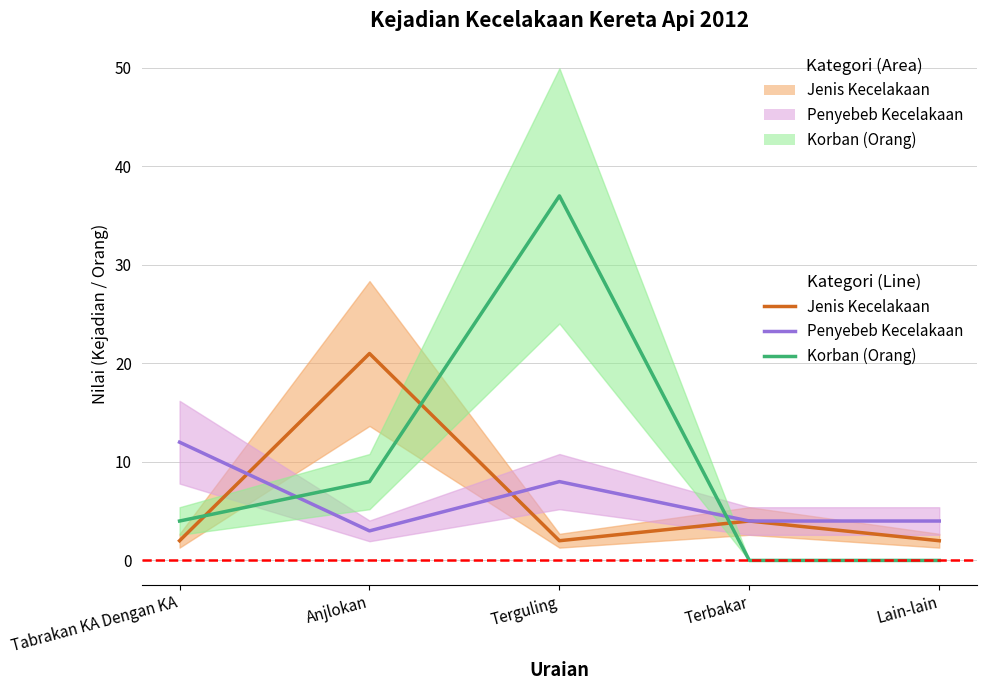

Which series has the widest spread of values?

Korban (Orang)